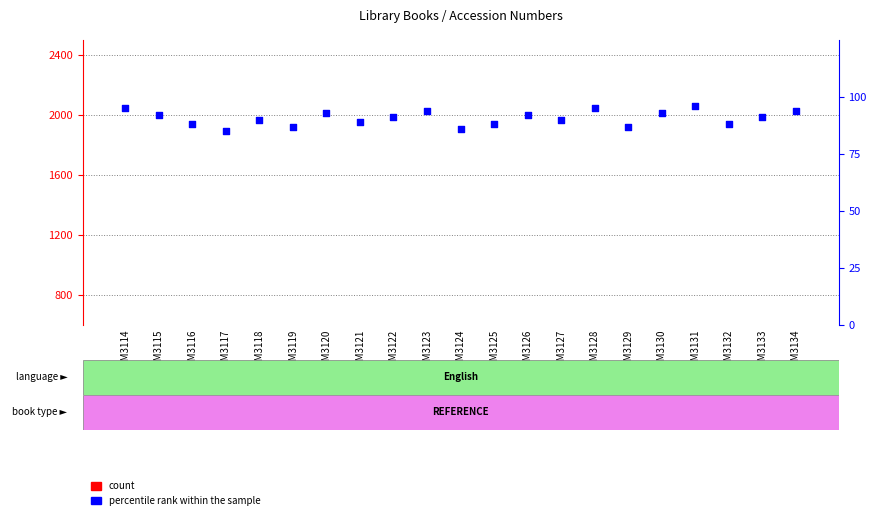

At which category is the sum across all series the highest?

GSM3134